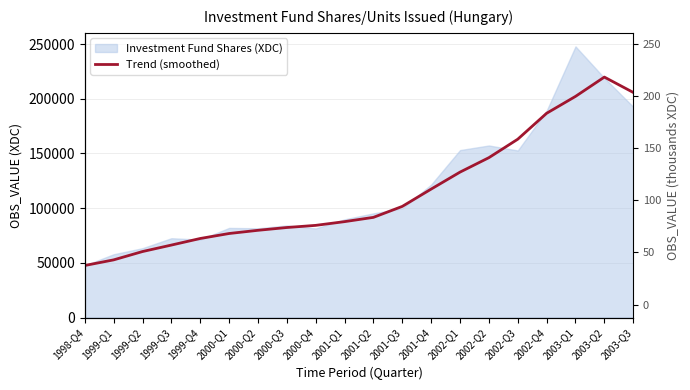

What is the label of the 19th point from the left?

2003-Q2